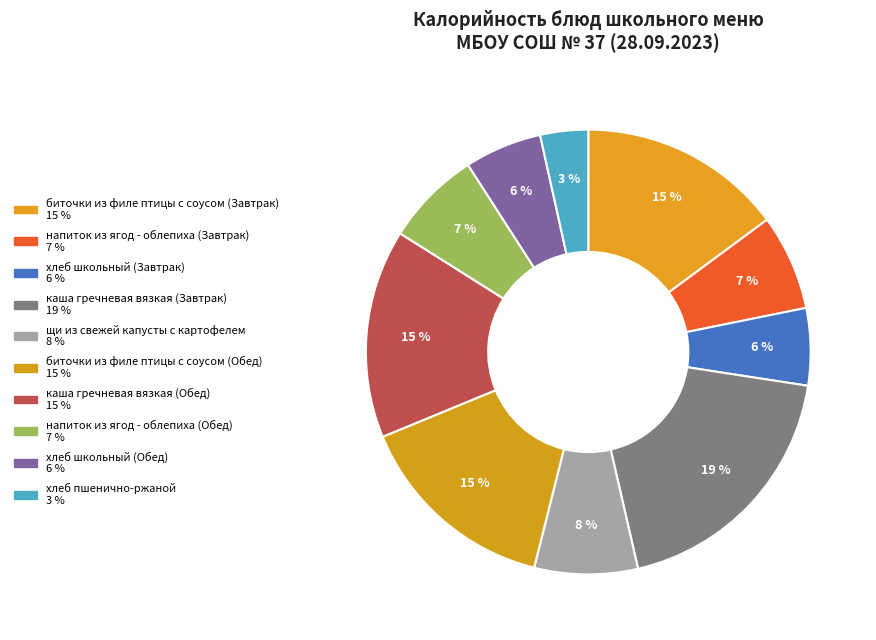

To the nearest percent, what percentage of the pie is хлеб пшенично-ржаной?

3%